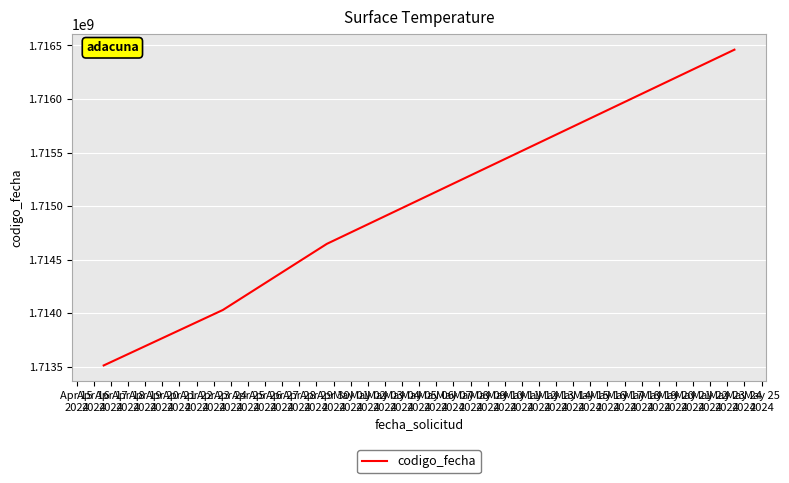

What is the sum of all values?

6858646381